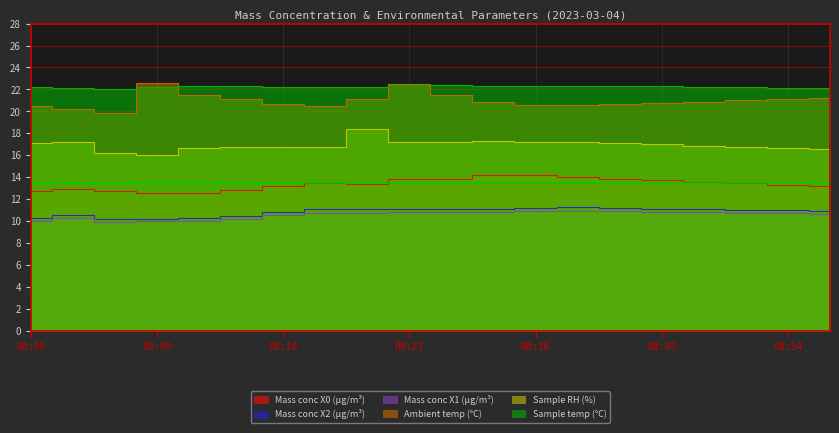

What value does the Mass conc X2 (μg/m³) series have at 08:00?

10.3